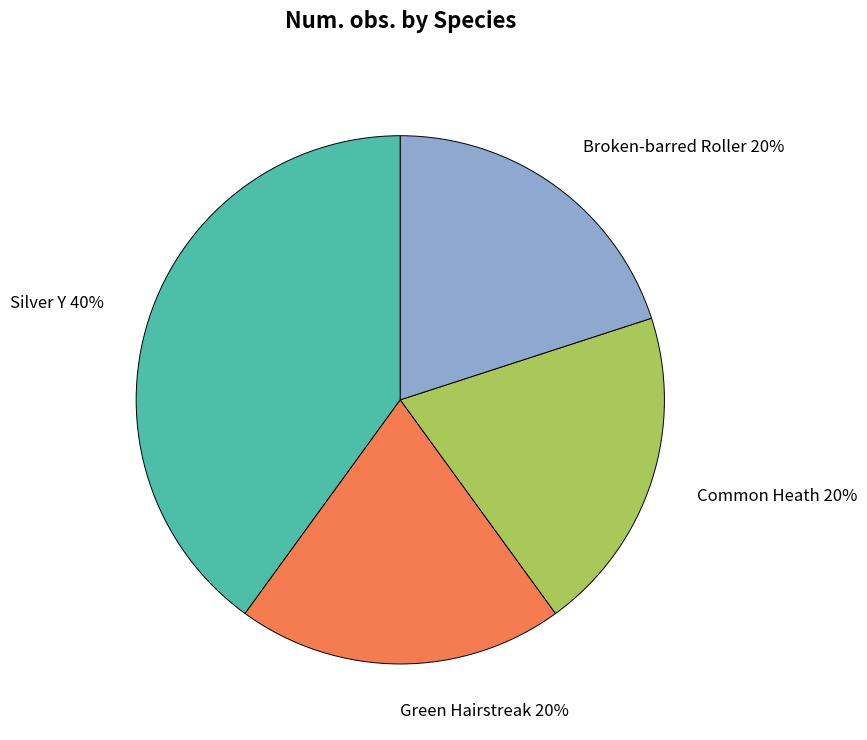

To the nearest percent, what portion does Silver Y 40% represent?

40%